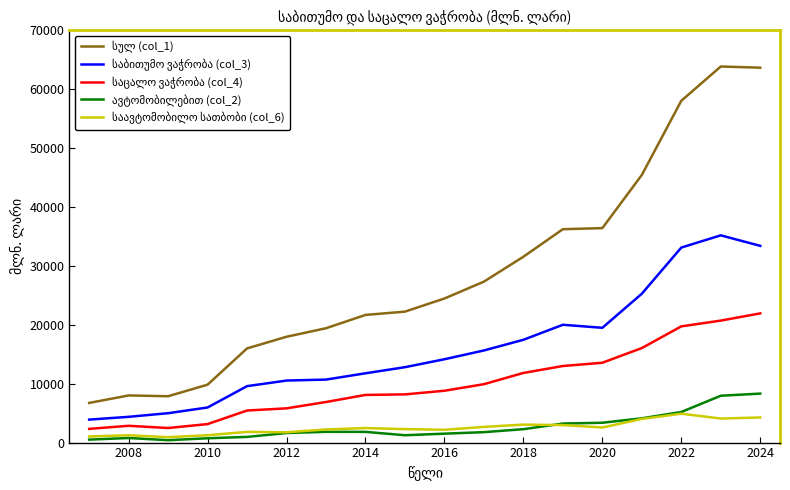

Does the chart display data point markers on the line(s)?

No